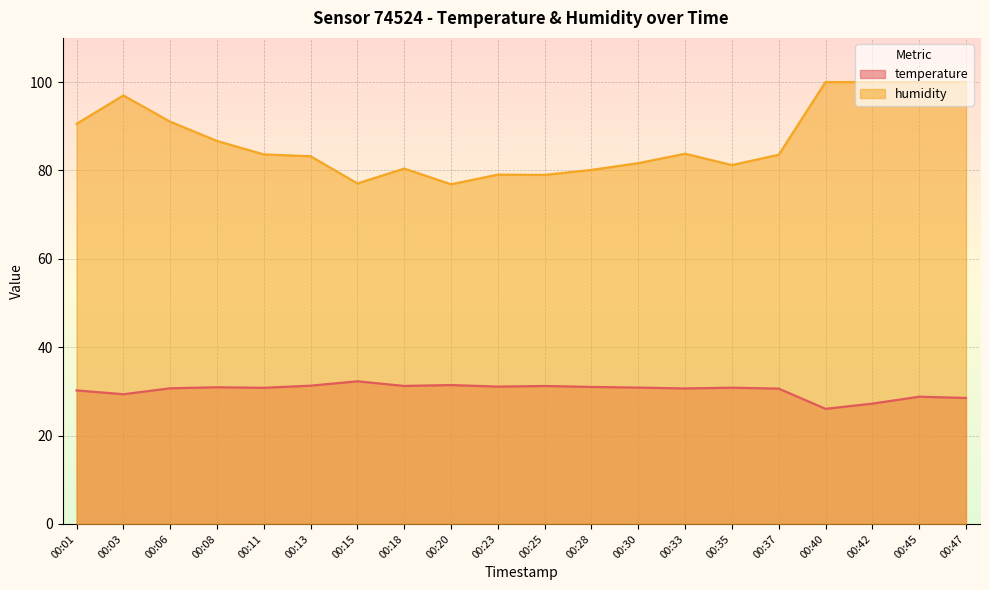

How many lines are shown in the chart?

2